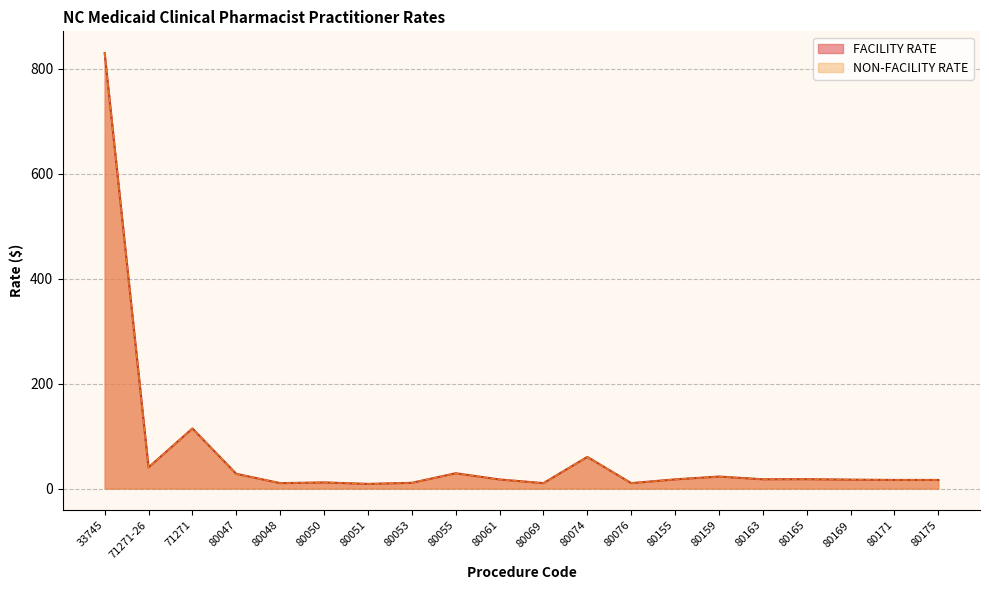

Reading left to right, what are all the values shown in this chart?

FACILITY RATE: 33745=830.1	71271-26=40.4	71271=114.6	80047=28.1	80048=10.4	80050=11.7	80051=8.9	80053=10.9	80055=29.2	80061=17.4	80069=10.4	80074=60.3	80076=10.4	80155=17.5	80159=22.9	80163=17.7	80165=17.9	80169=17.0	80171=16.4	80175=16.4
NON-FACILITY RATE: 33745=830.1	71271-26=40.4	71271=114.6	80047=28.1	80048=10.4	80050=11.9	80051=8.9	80053=10.9	80055=29.2	80061=17.4	80069=10.4	80074=60.3	80076=10.4	80155=17.5	80159=22.9	80163=17.7	80165=17.9	80169=17.0	80171=16.4	80175=16.4